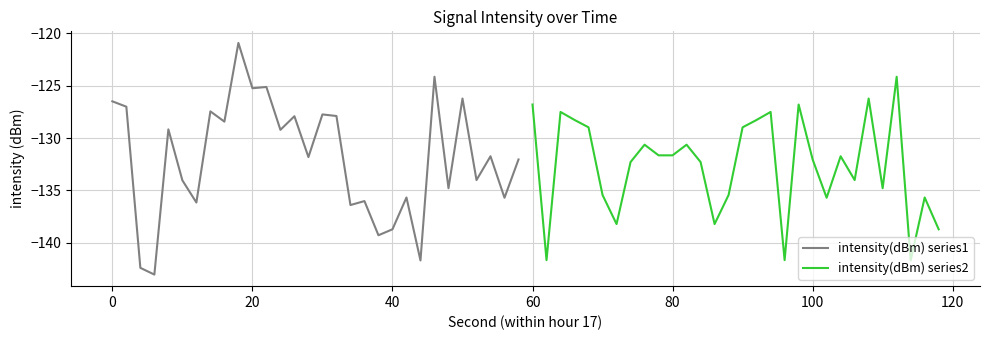

How many lines are shown in the chart?

2